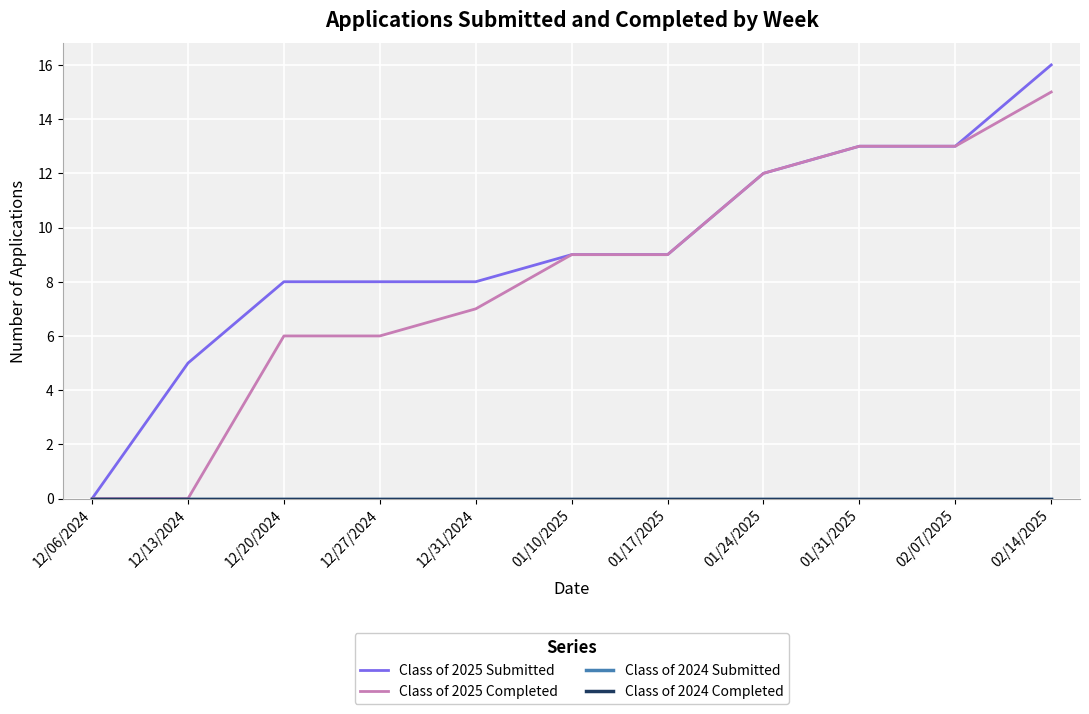

Does the chart display data point markers on the line(s)?

No